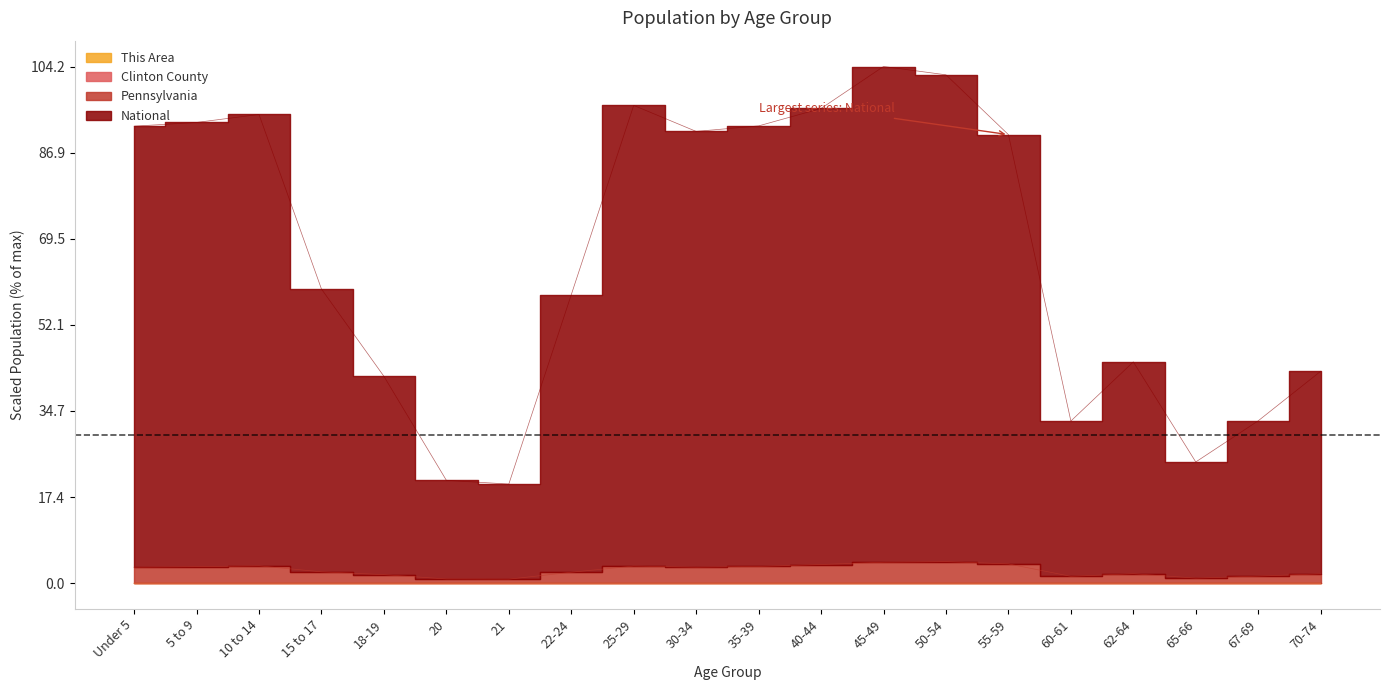

What is the label of the 2nd point from the left?

5 to 9